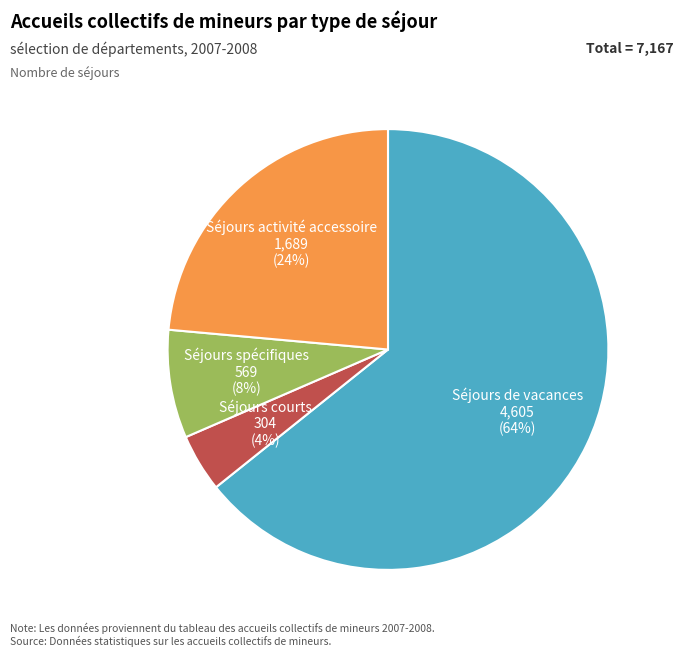

Is it true that Séjours spécifiques is 1% of the pie?

False